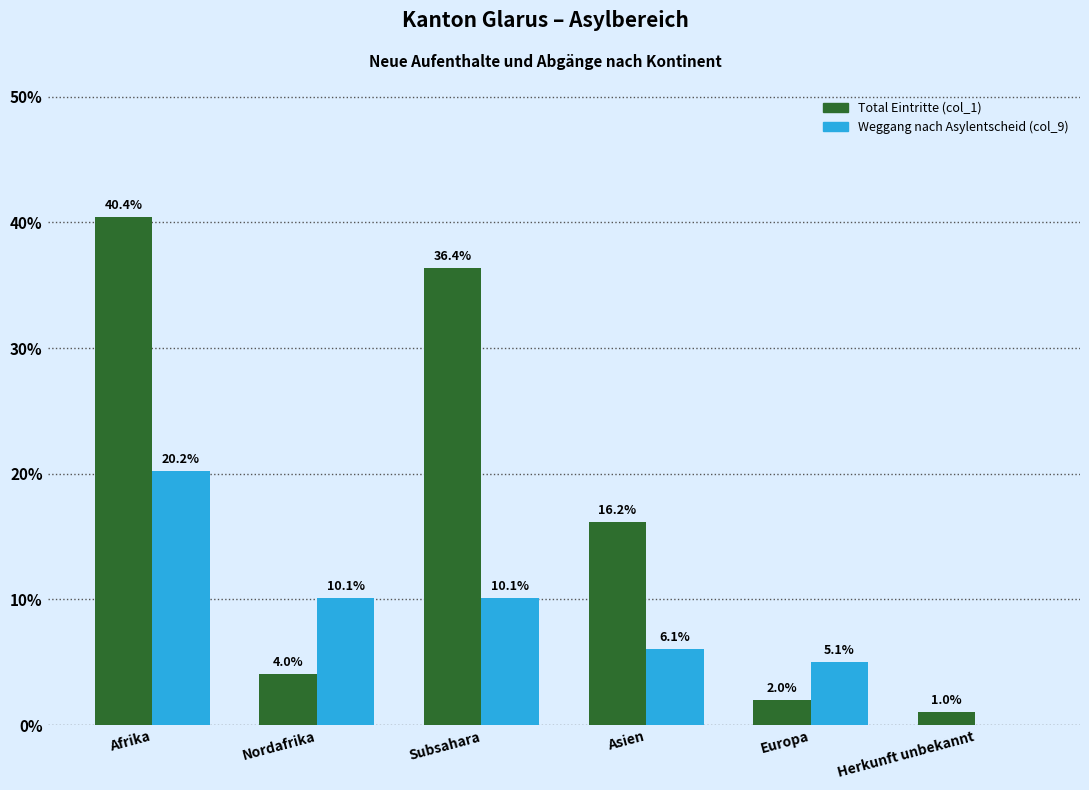

What is the total value across all series at Nordafrika?

14.1